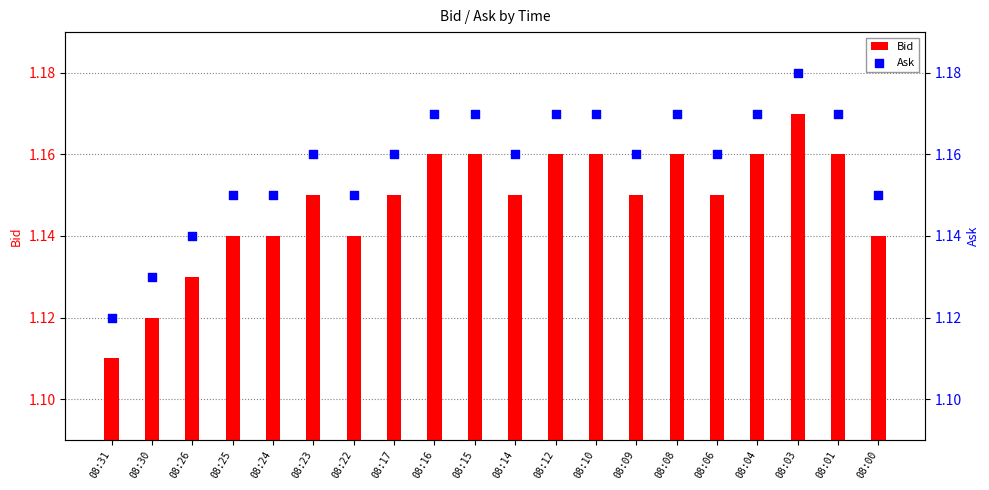

What are all the series names shown in the legend?

Bid, Ask